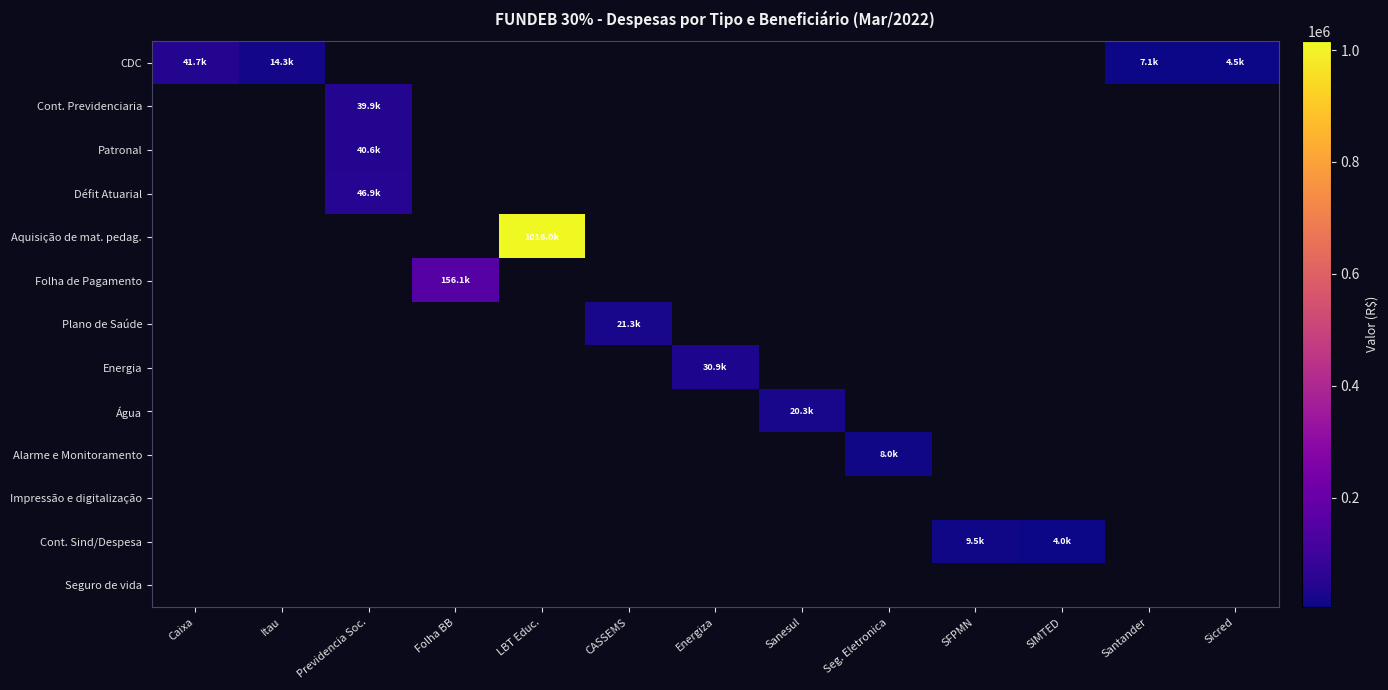

Count the number of data series in this chart.

13